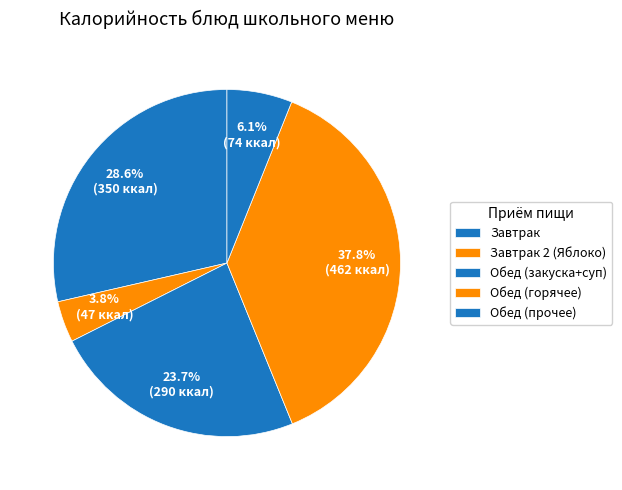

Is there a majority slice in this chart?

No